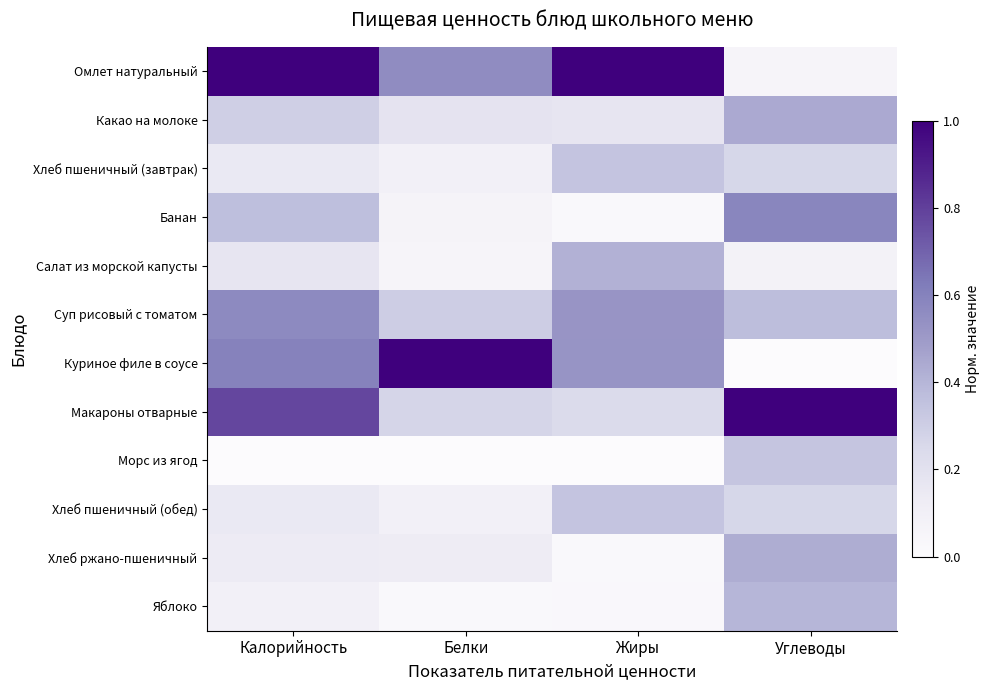

At Жиры, list the series in order from largest to smallest.

Омлет натуральный, Куриное филе в соусе, Суп рисовый с томатом, Салат из морской капусты, Хлеб пшеничный (завтрак), Хлеб пшеничный (обед), Макароны отварные, Какао на молоке, Яблоко, Банан, Хлеб ржано-пшеничный, Морс из ягод